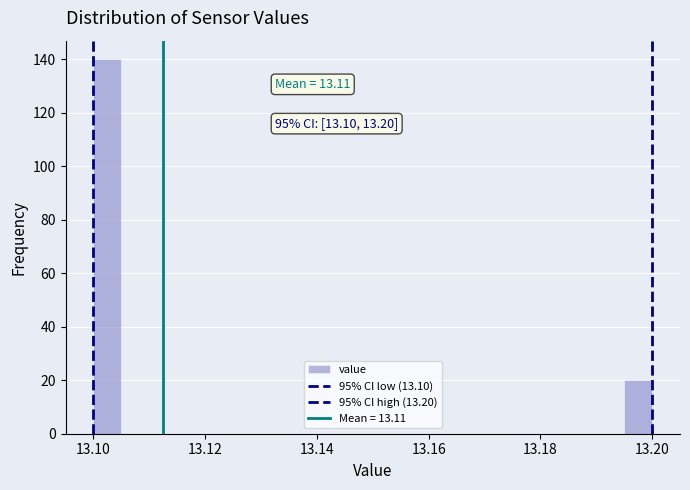

Around what value on the x-axis is the tallest bar? Give the approximate position of its centre, as read against the axis.

13.102